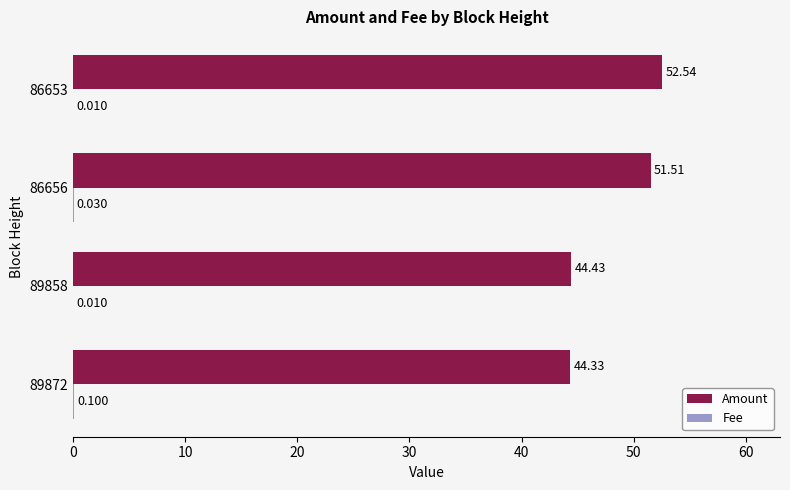

Which series has the largest total across all categories?

Amount